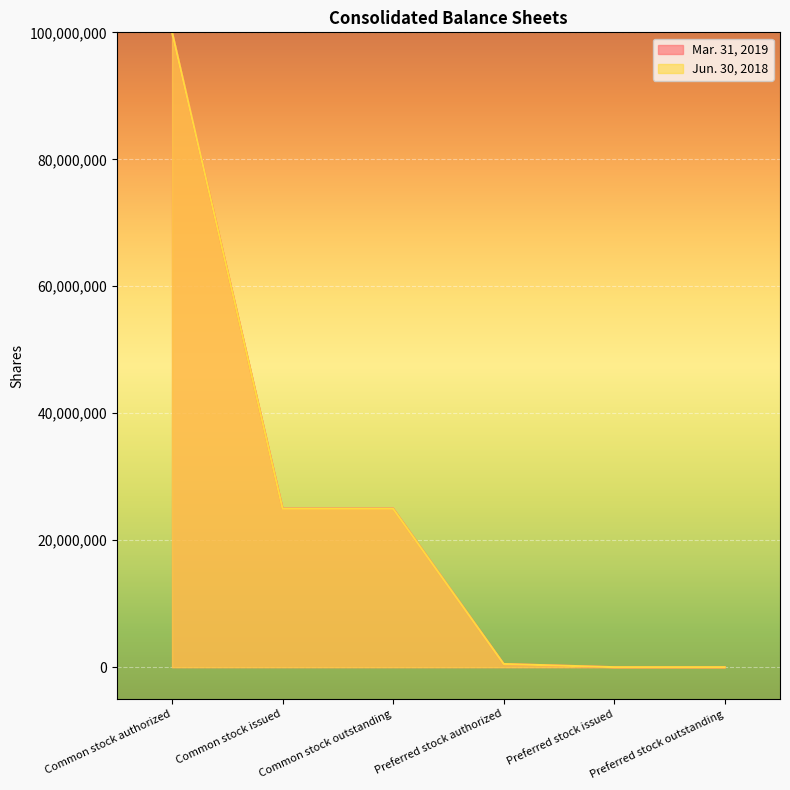

What are all the series names shown in the legend?

Mar. 31, 2019, Jun. 30, 2018